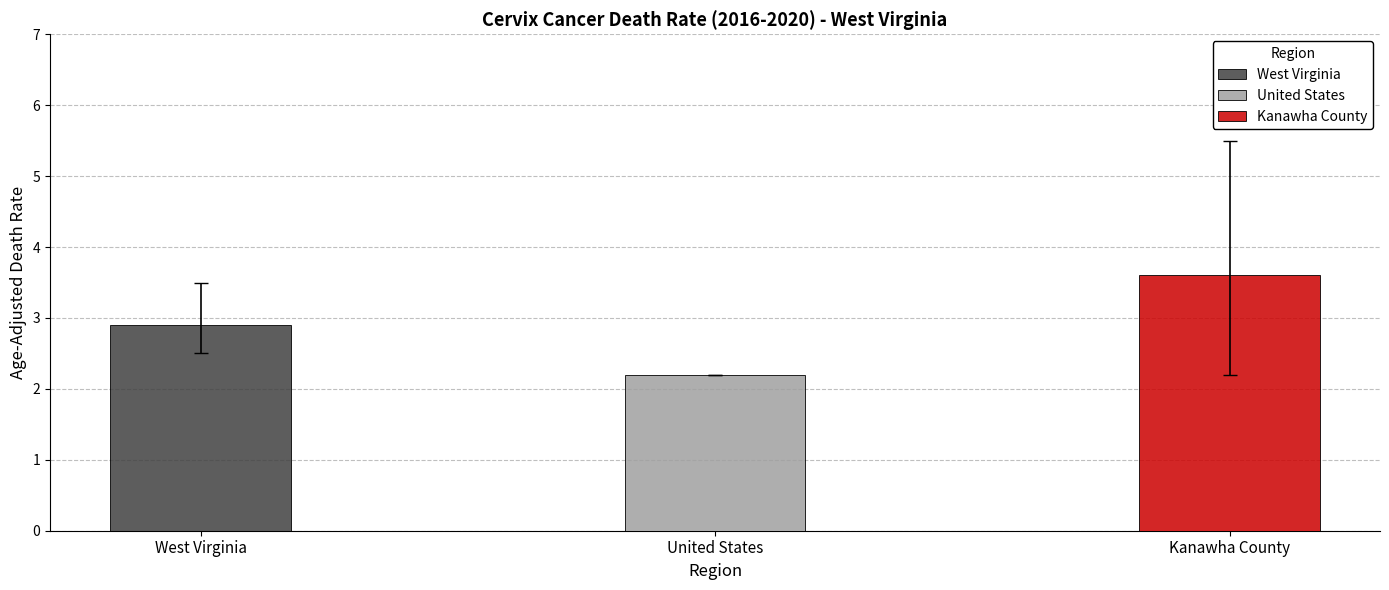

What is the label of the 2nd bar from the left?

United States